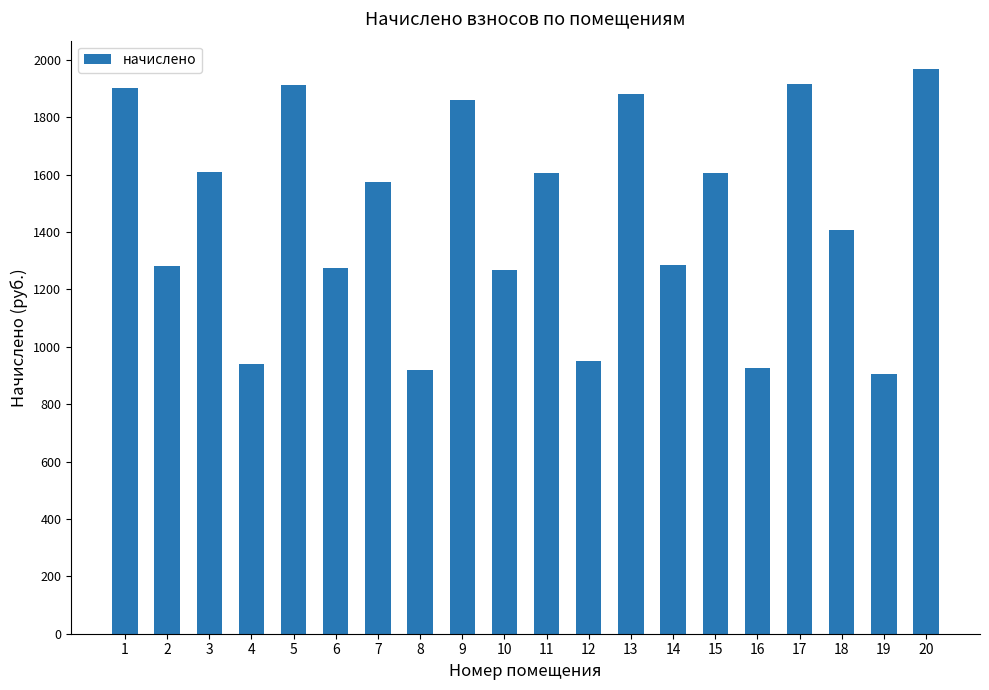

Is it true that the value at 7 is 1574.2?

True